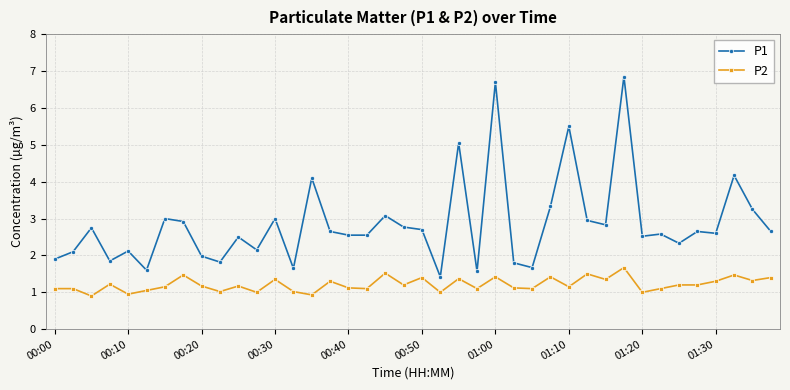

True or false: P2 and P1 cross at least once.

False